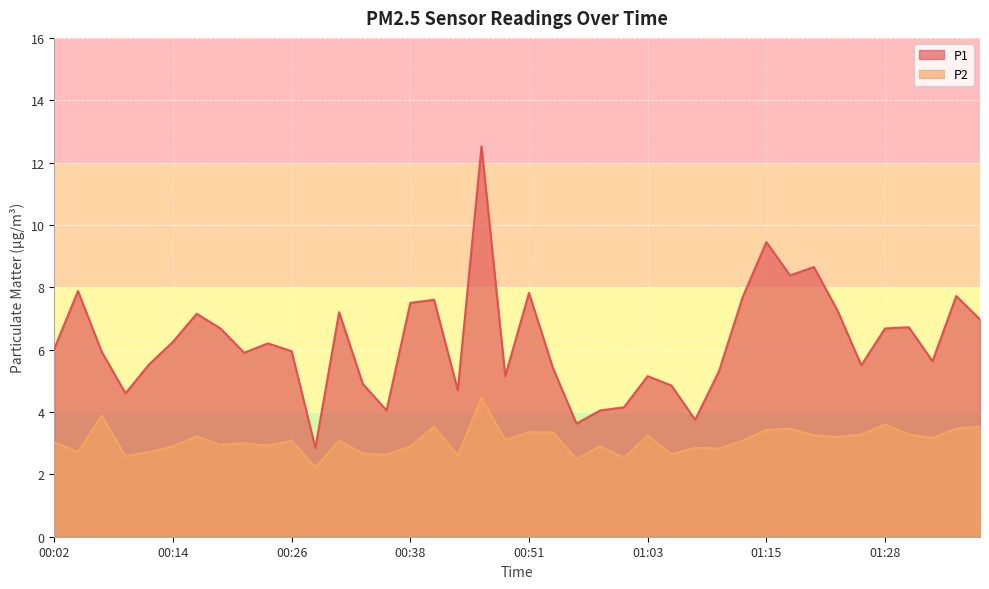

The value of P2 at 00:06 is 1.1. True or false?

False